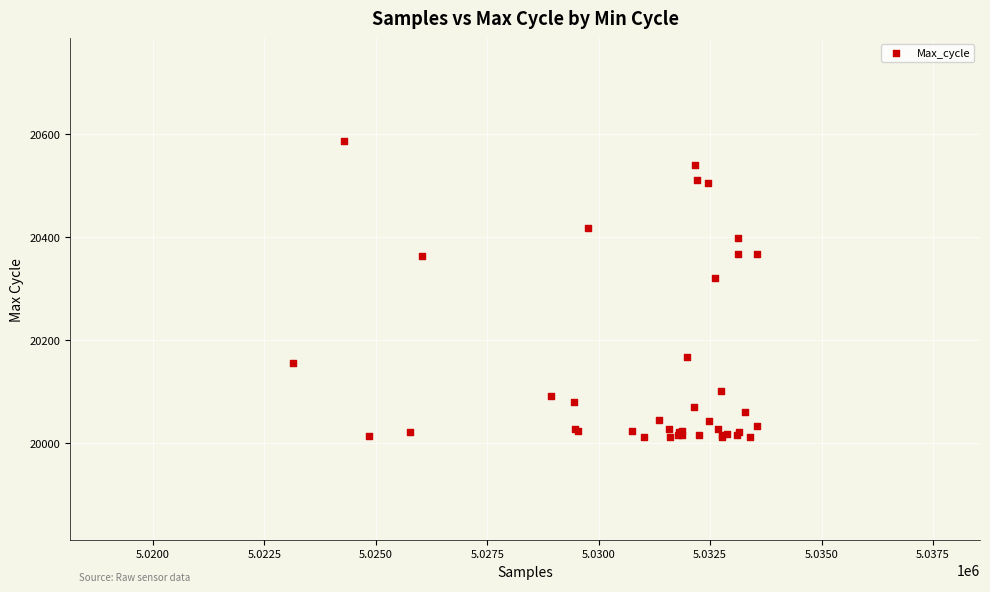

What Y value in the scatter plot is closest to 20299?

20321